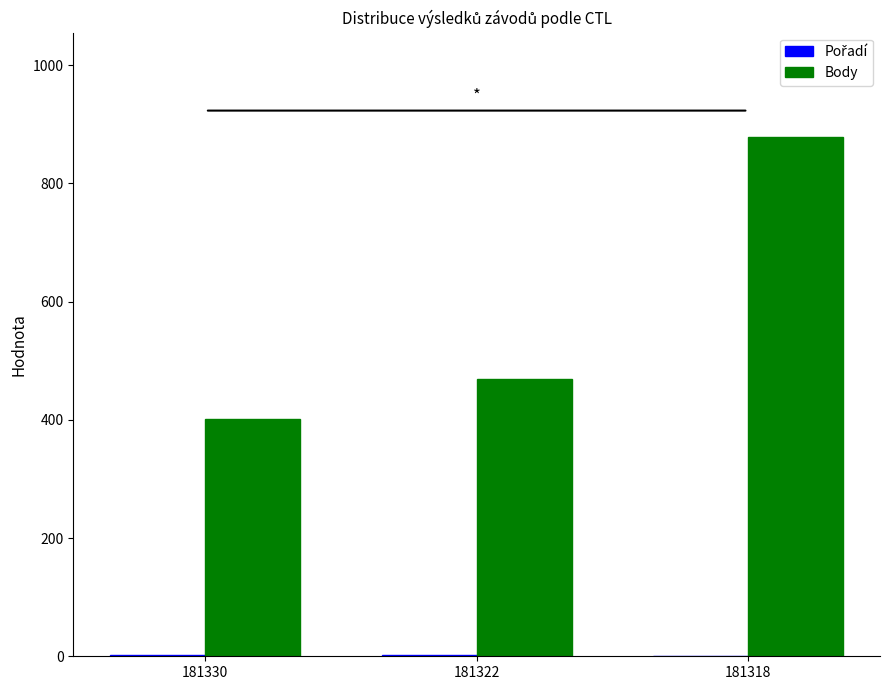

What is the sum of all Body values?

1750